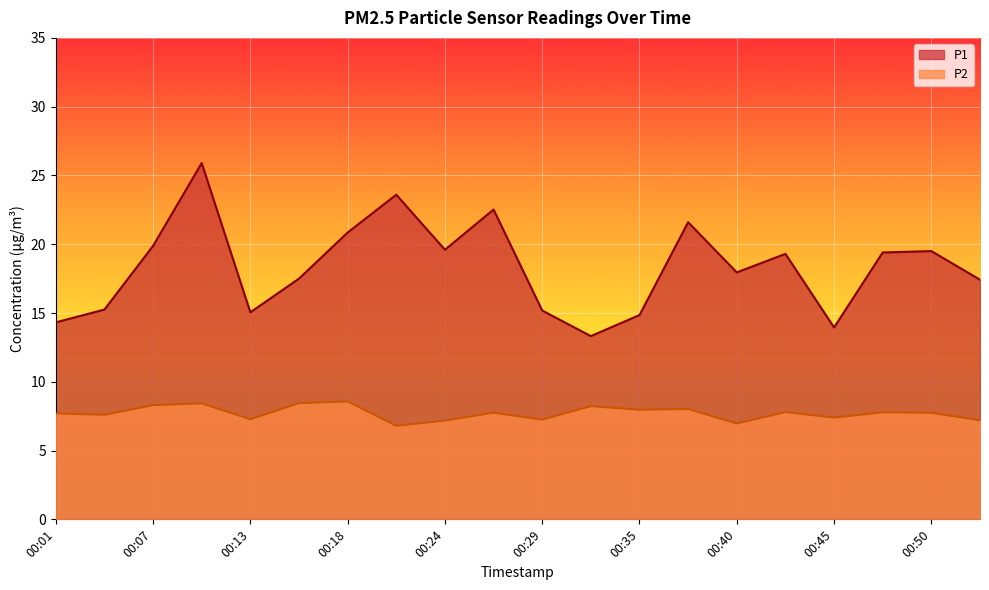

True or false: P1 and P2 cross at least once.

False